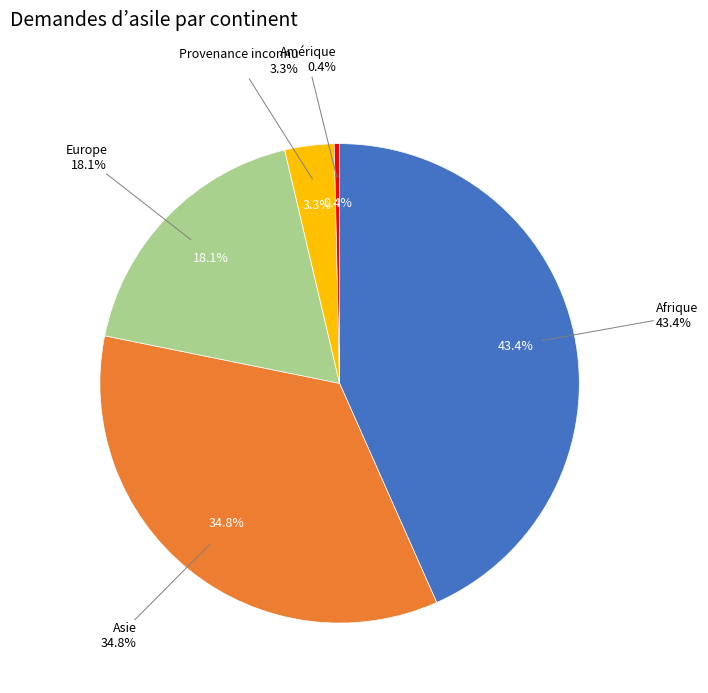

Does any single category account for the majority?

No